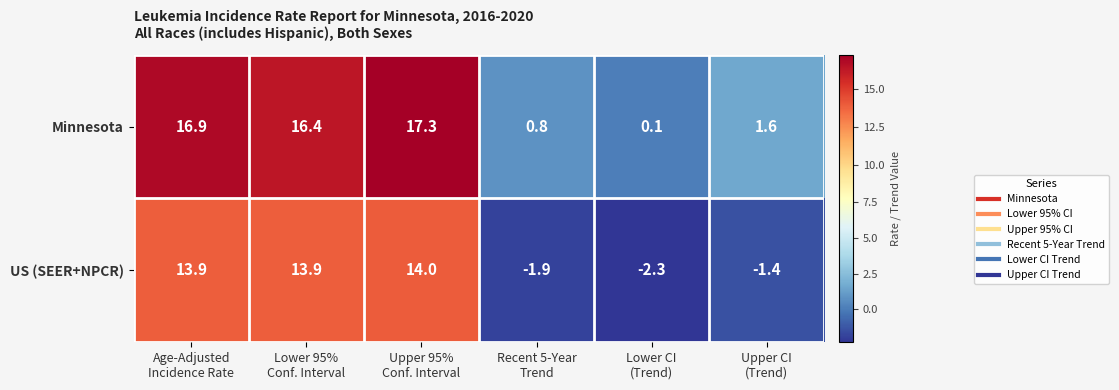

At how many categories does at least one series exceed 16?

3